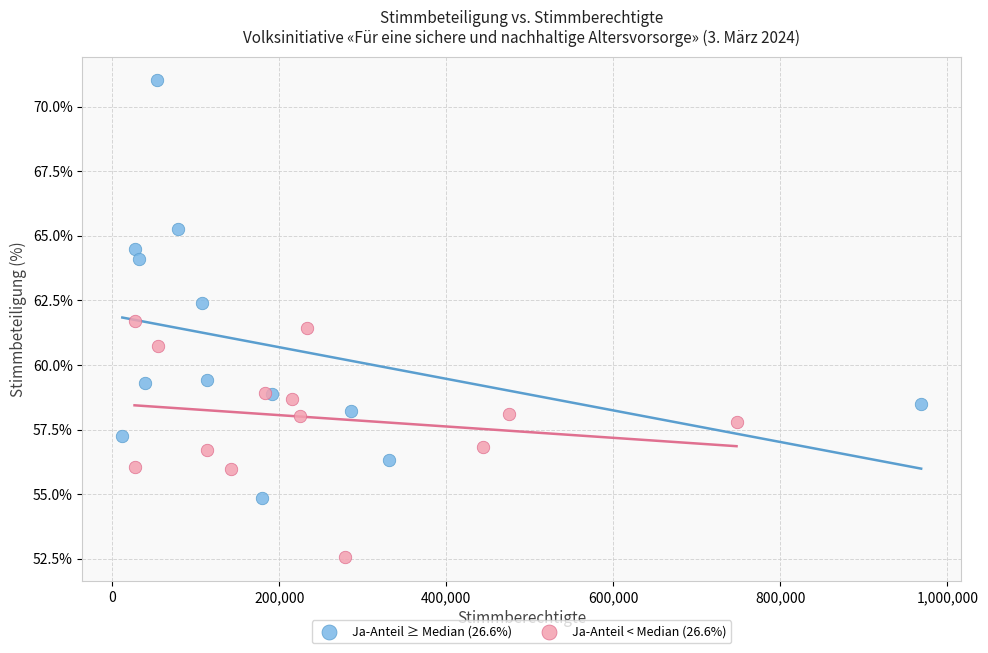

Which series has the widest spread of Y values?

Ja-Anteil ≥ Median (26.6%)